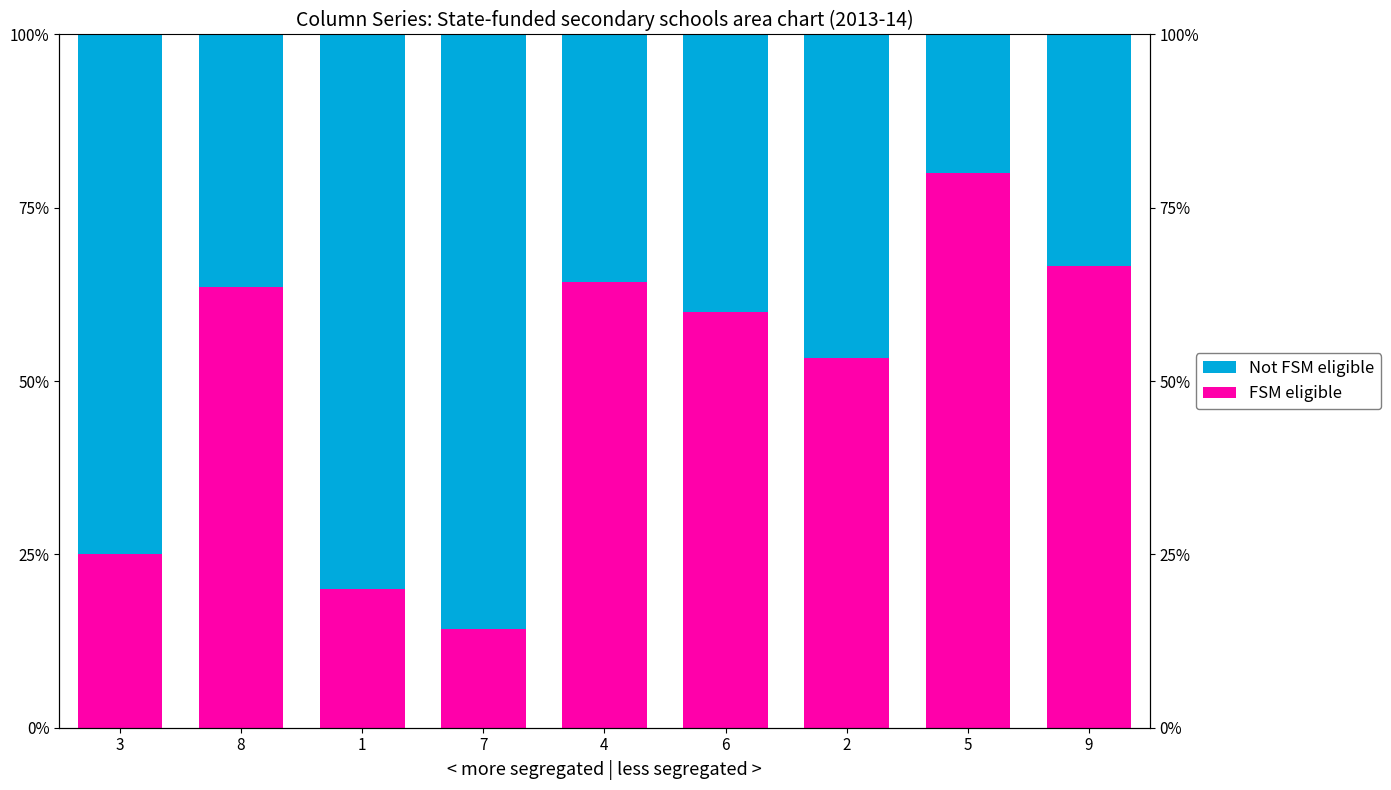

What is the difference between the maximum and minimum values in the Not FSM eligible series?

65.7